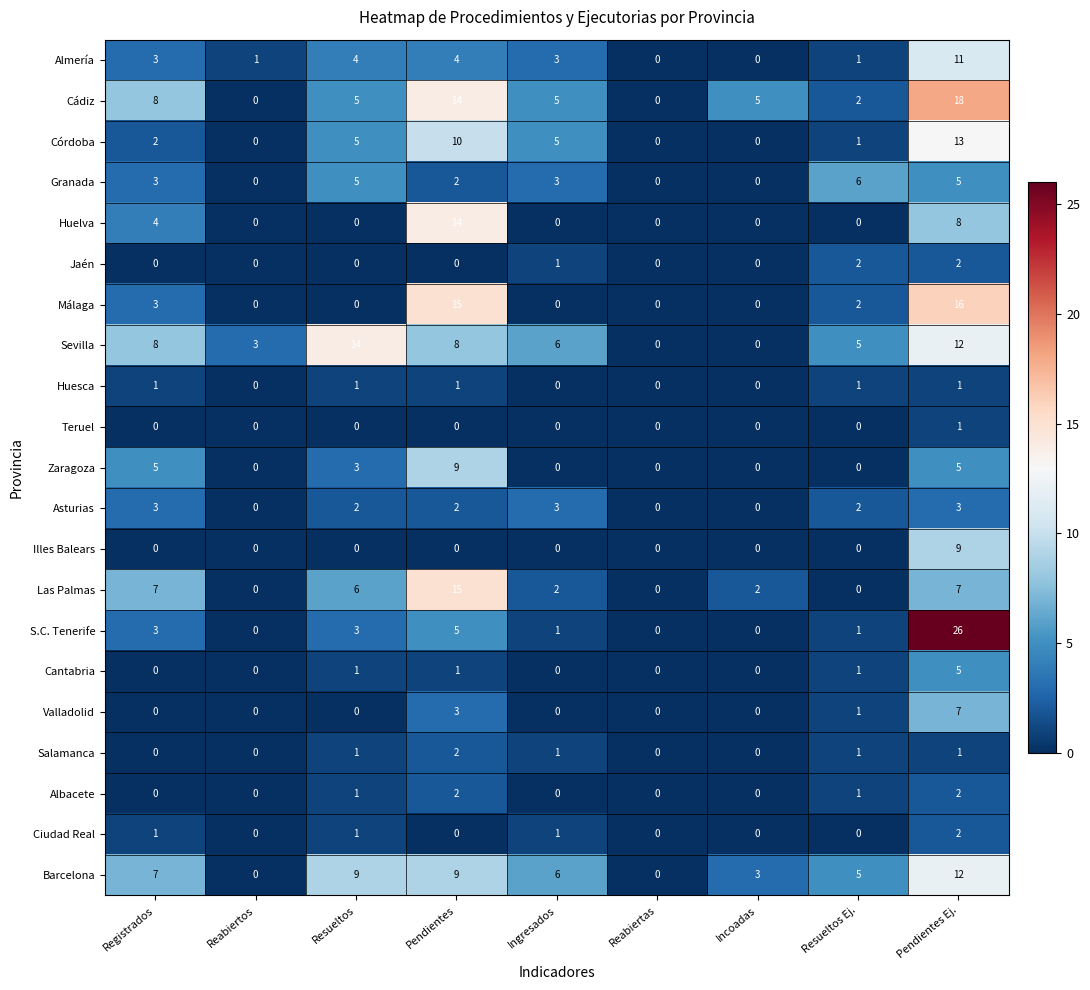

Which series has the largest total across all categories?

Cádiz